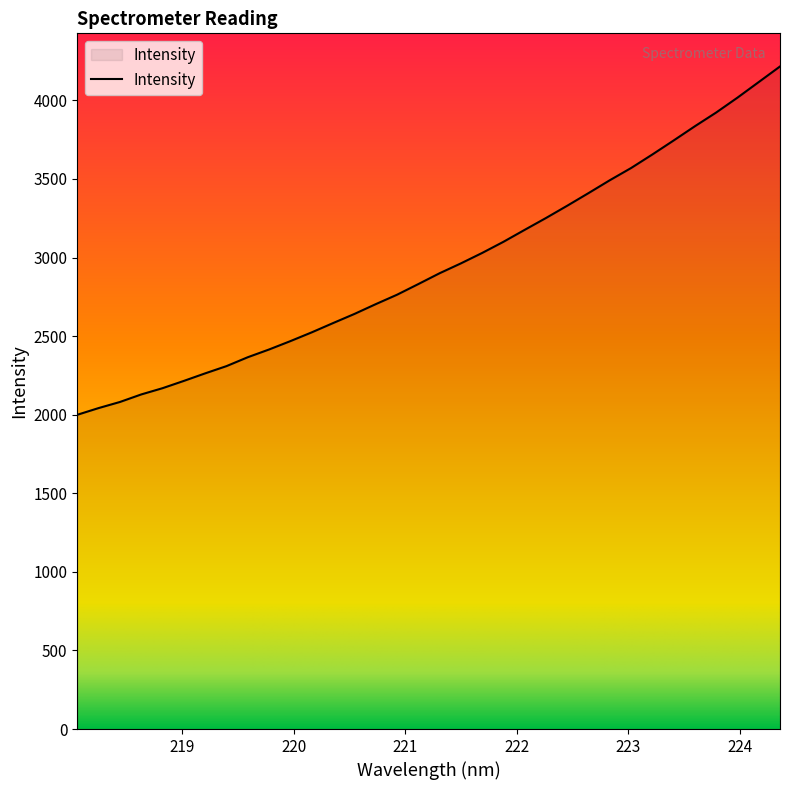

What is the minimum value shown in the chart?

1999.6